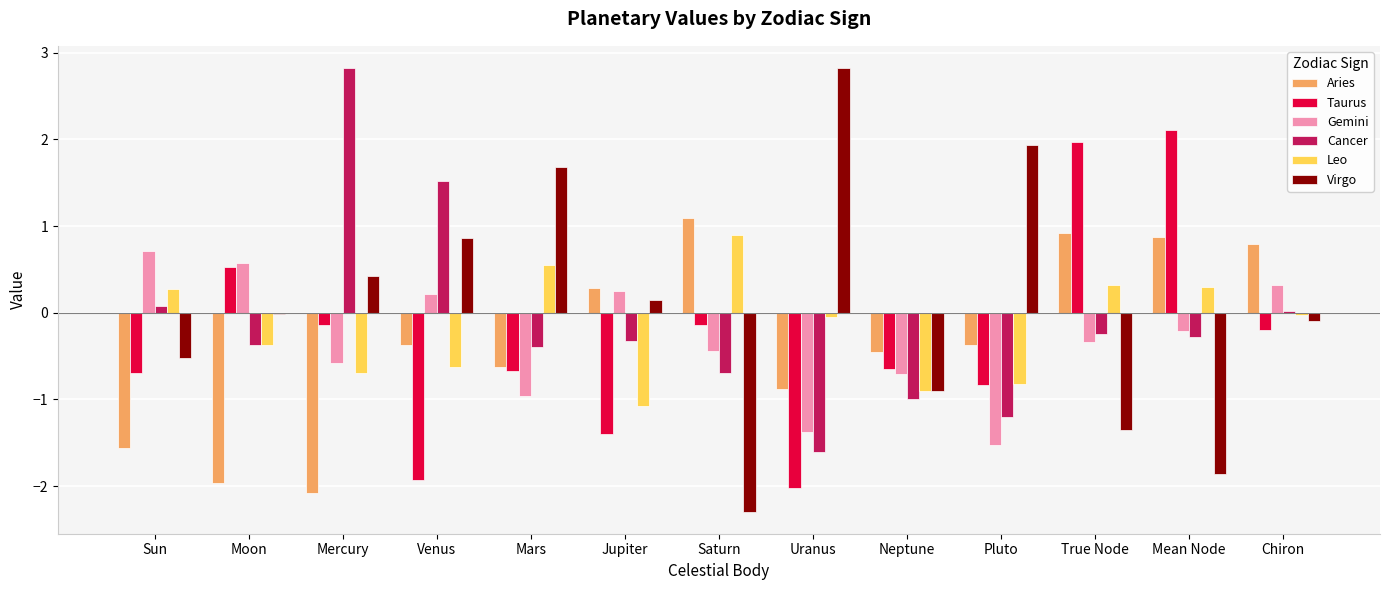

Where does the Taurus series first go above 0?

Moon